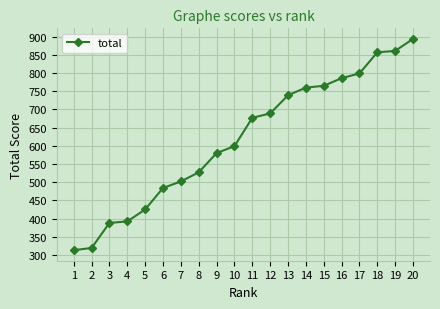

Between 18 and 9, which is larger?

18